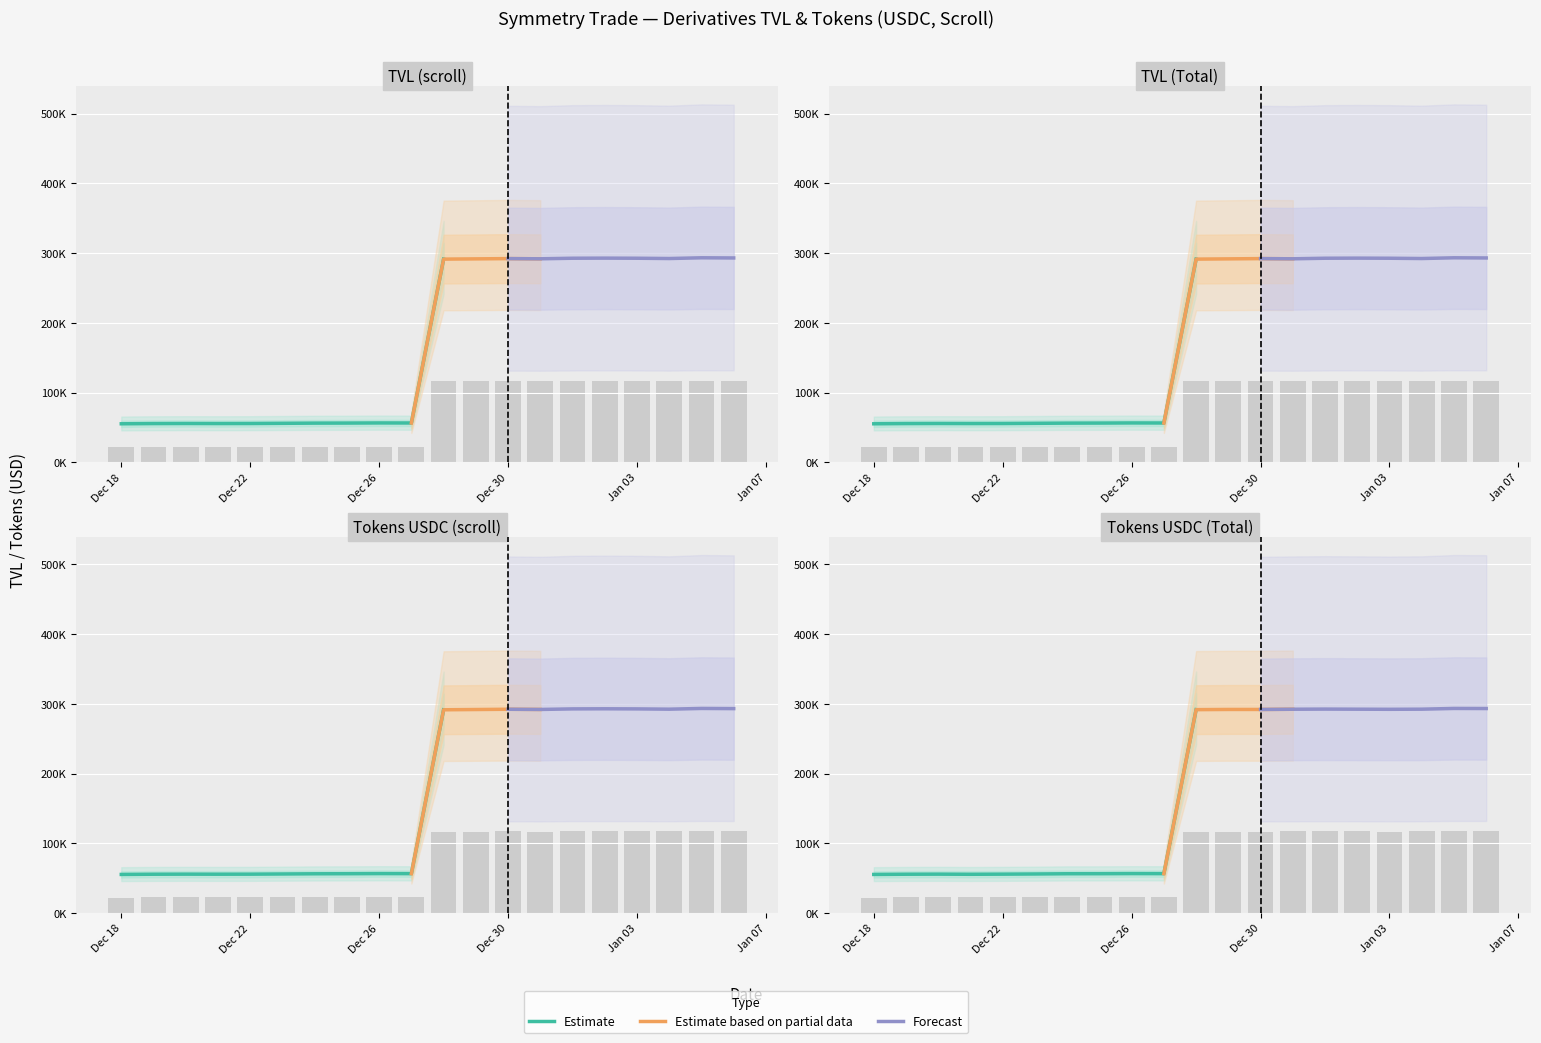

What is the difference between the maximum and minimum values in the TVL (Total) series?

95216.6